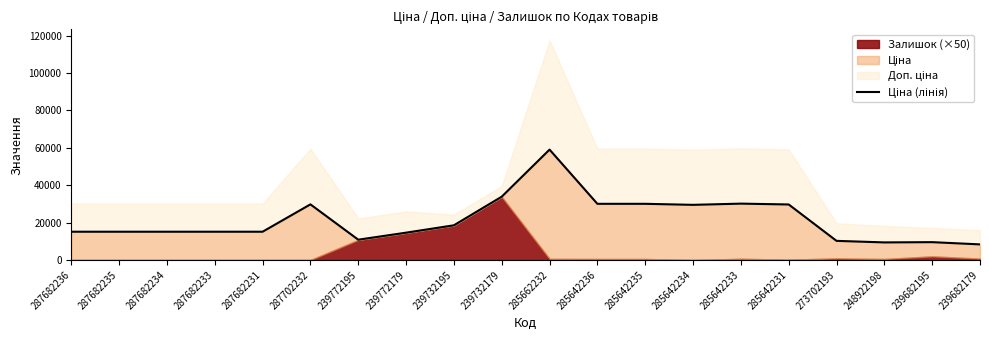

Which has a higher value, 285662232 or 285642231?

285662232